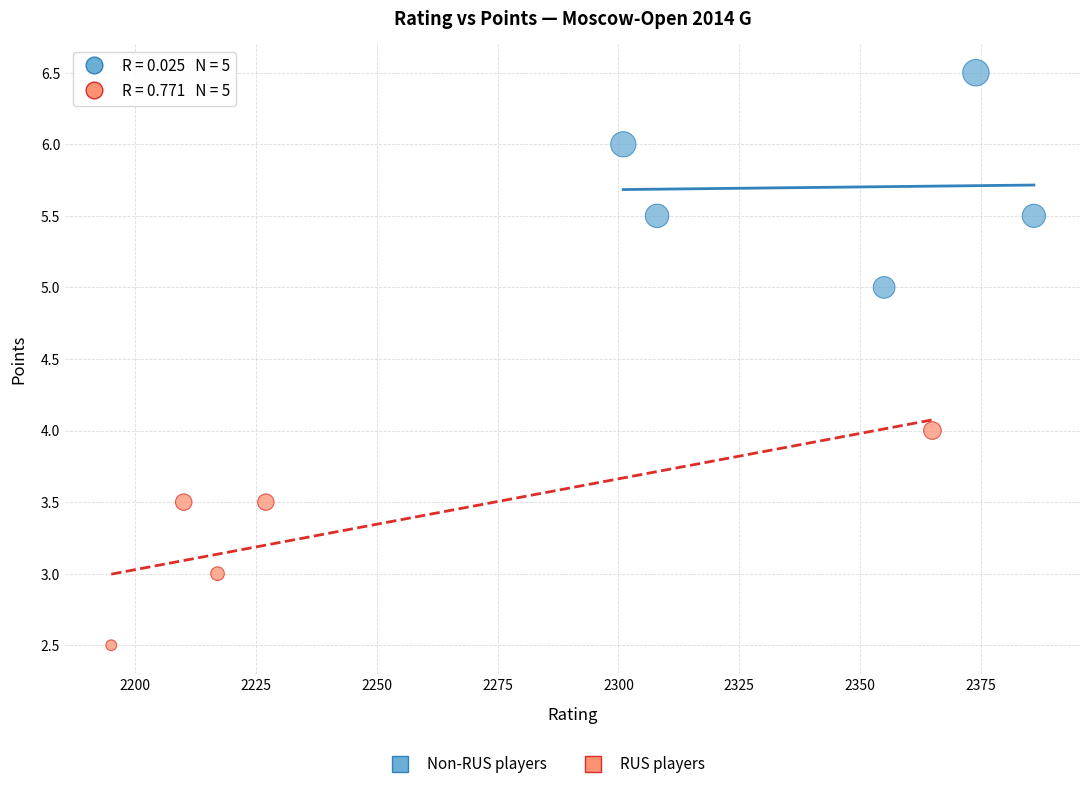

Which series contains the highest Y value?

Non-RUS players